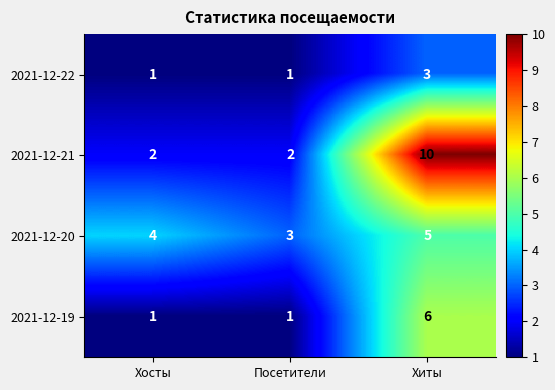

At which label does 2021-12-20 reach its peak?

Хиты